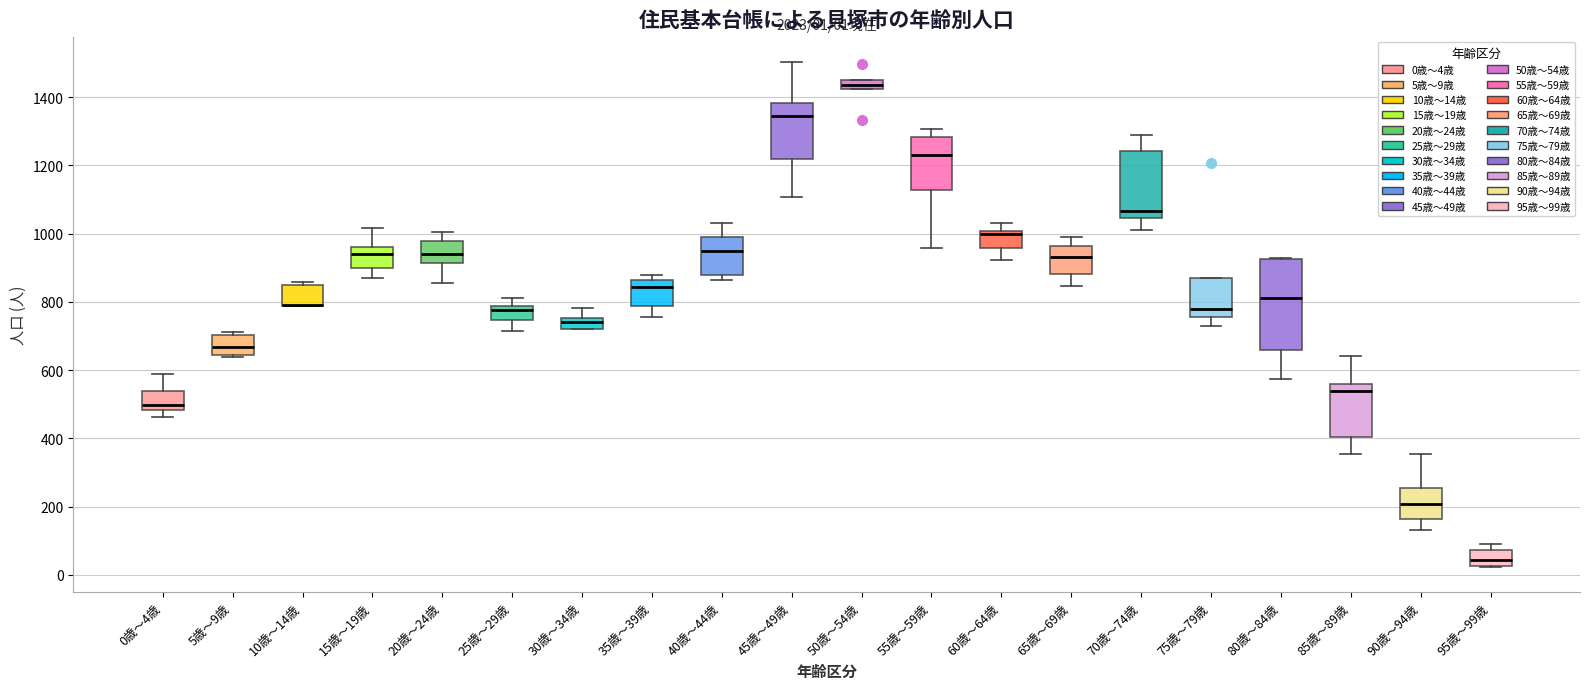

Comparing the boxes themselves (not the whiskers), which one is the tallest?

80歳～84歳